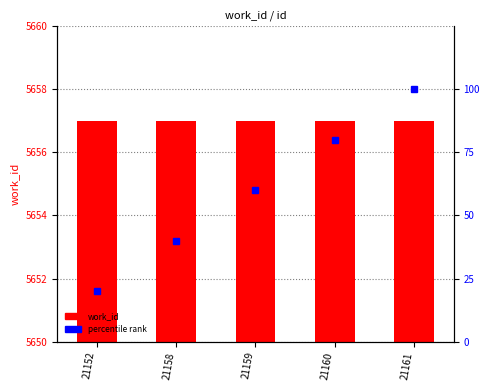

Reading left to right, what are all the values shown in this chart?

work_id: 21152=5657	21158=5657	21159=5657	21160=5657	21161=5657
percentile rank: 21152=20	21158=40	21159=60	21160=80	21161=100